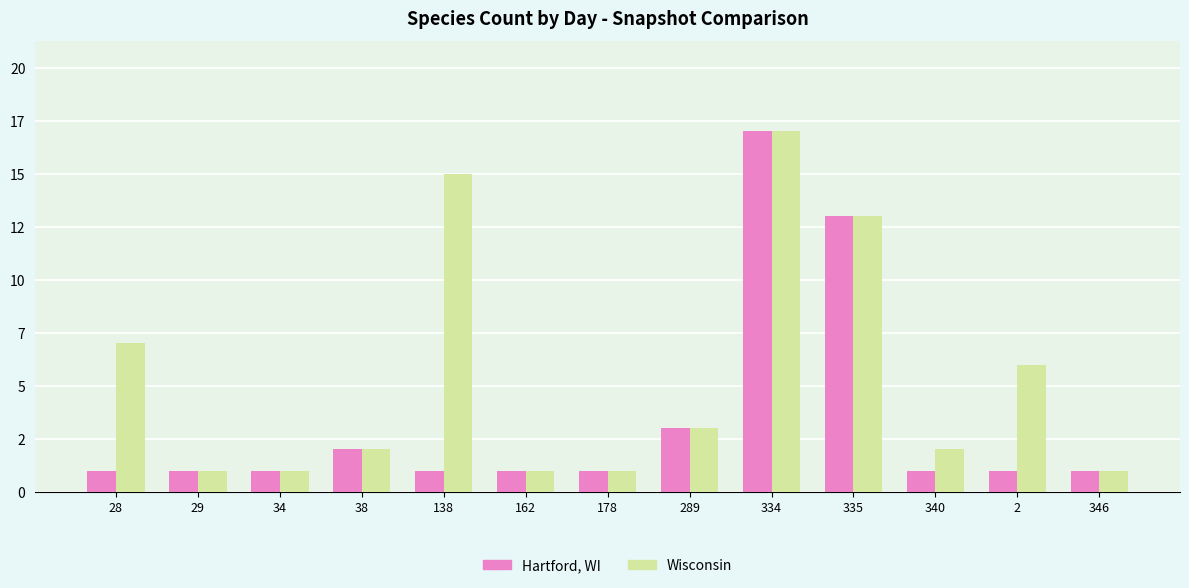

Does the chart contain any negative values?

No